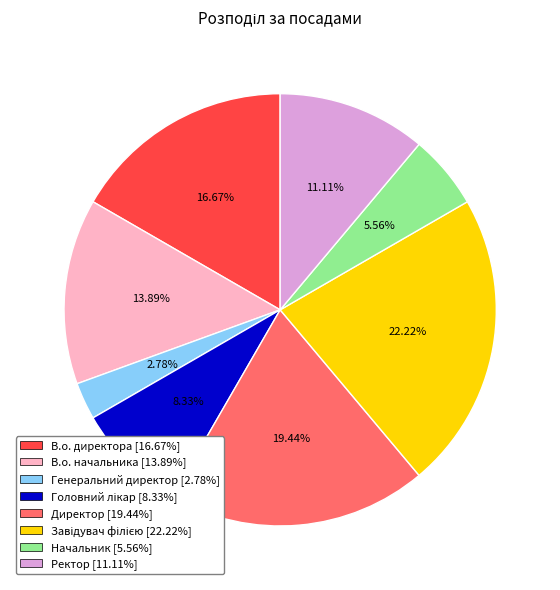

How many slices are in this pie chart?

8